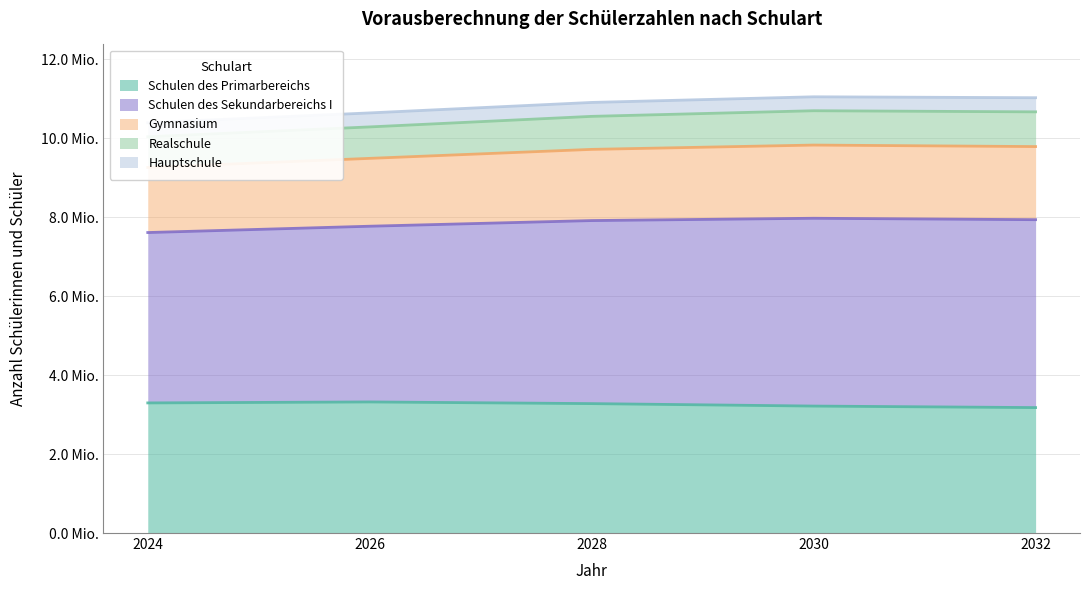

True or false: Schulen des Primarbereichs has a value of 3.3 at 2026.

True